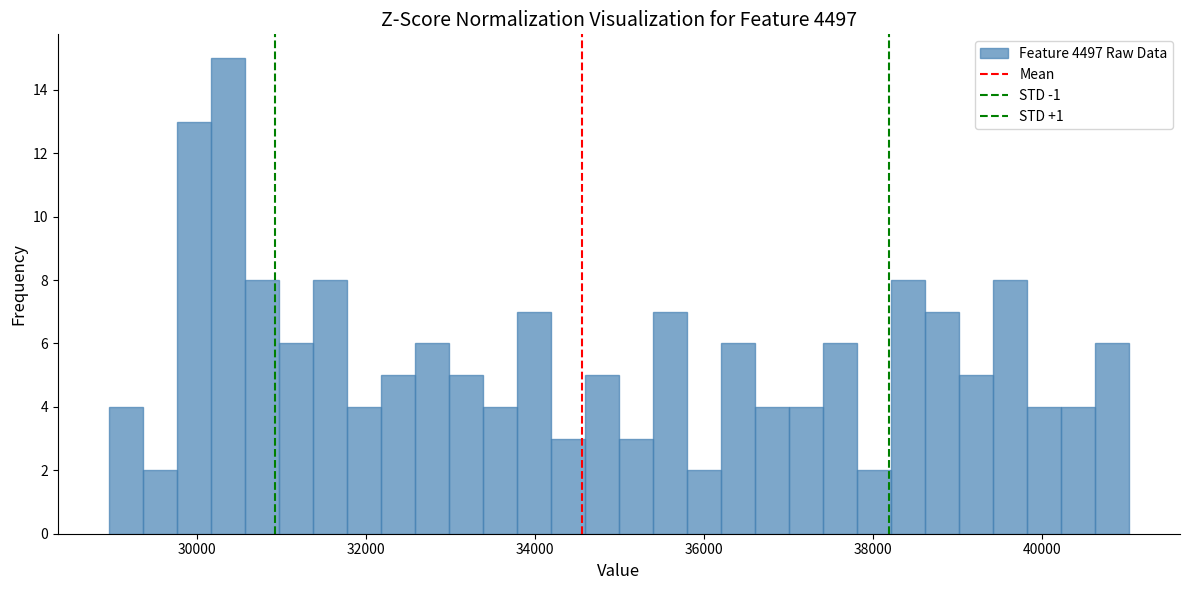

Read against the x-axis, roughly where is the centre of the tallest bar?

30400